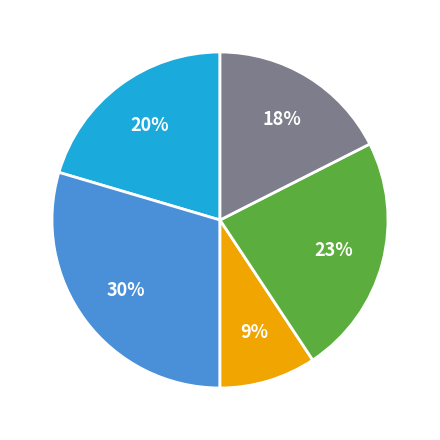

How many segments does this pie chart have?

5